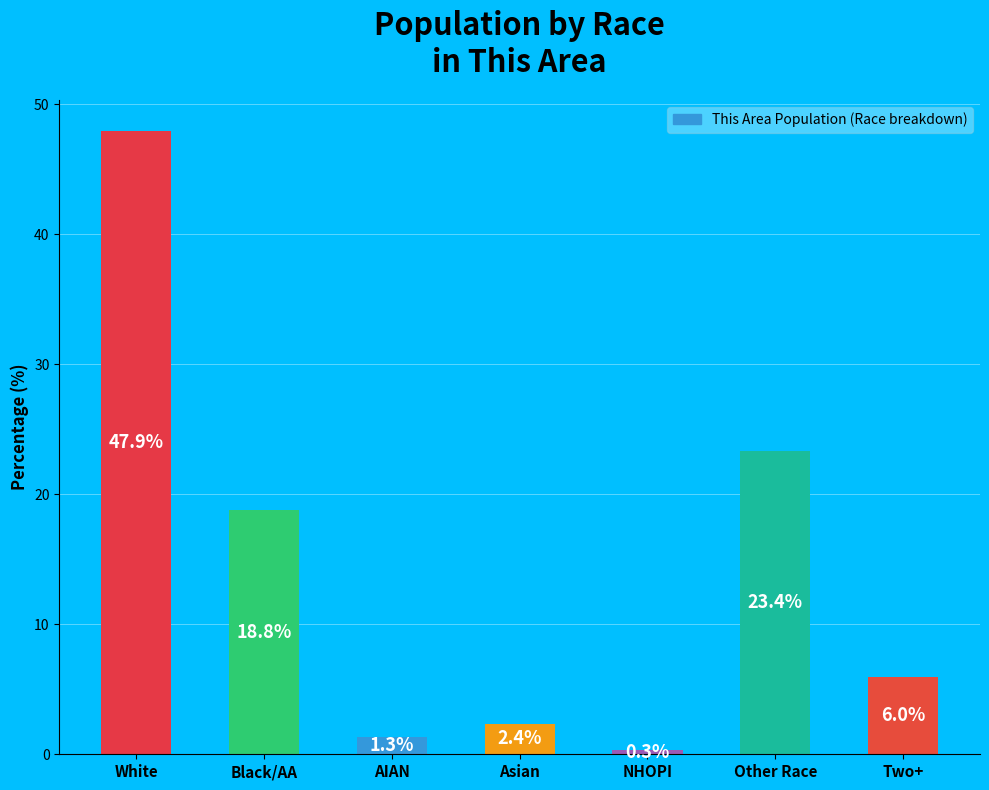

What is the difference between the maximum and minimum values?

47.6